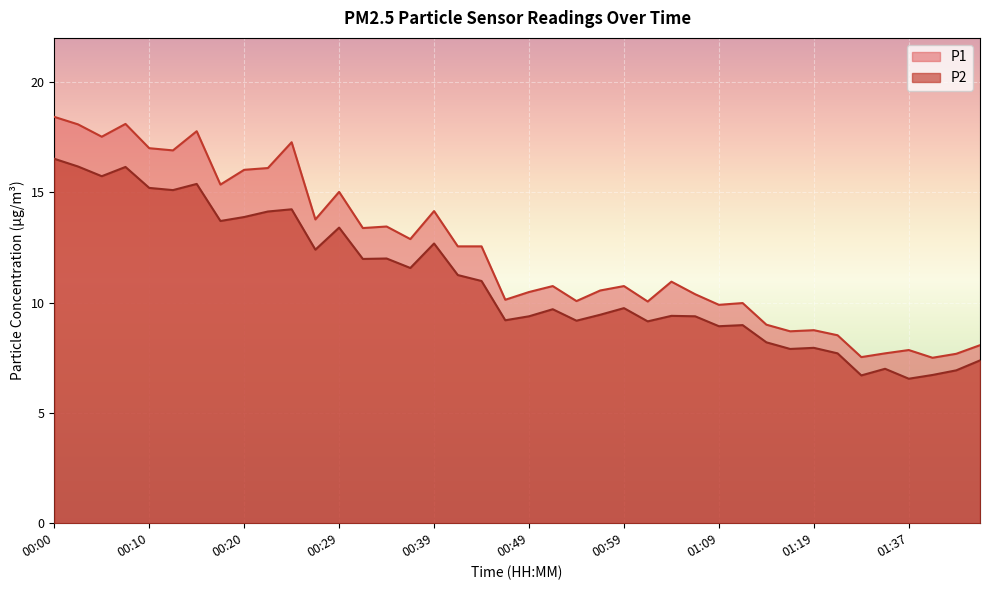

Is it true that P1 equals 9.9 at 01:09?

True